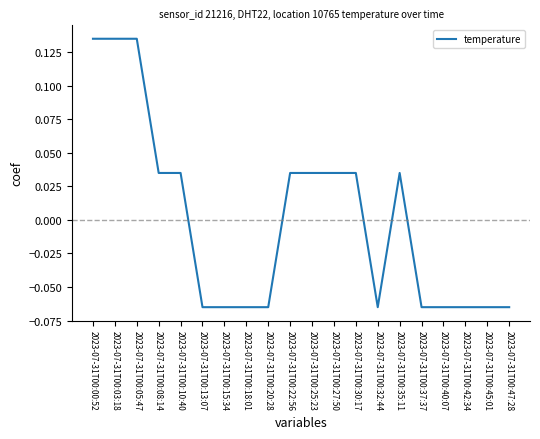

The chart shows a value of 0.1 at 2023-07-31T00:35:11. True or false?

False